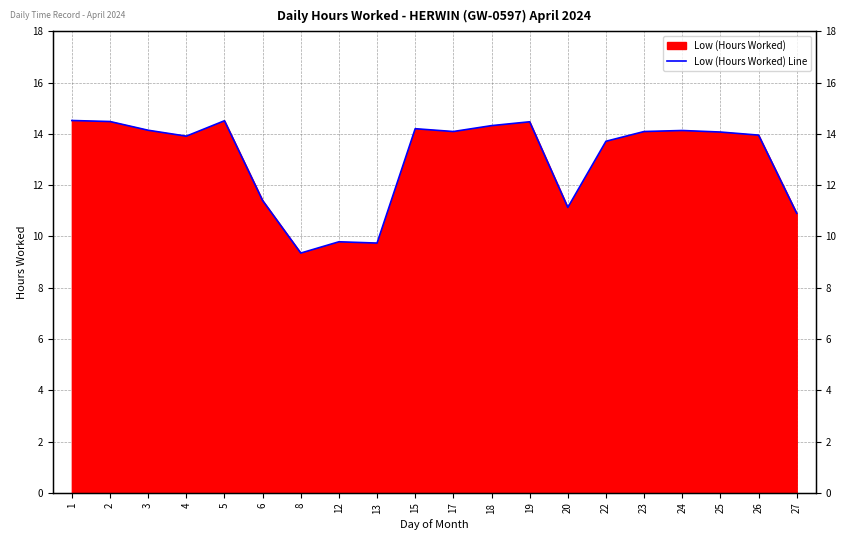

What value does the data have at 1?

14.5